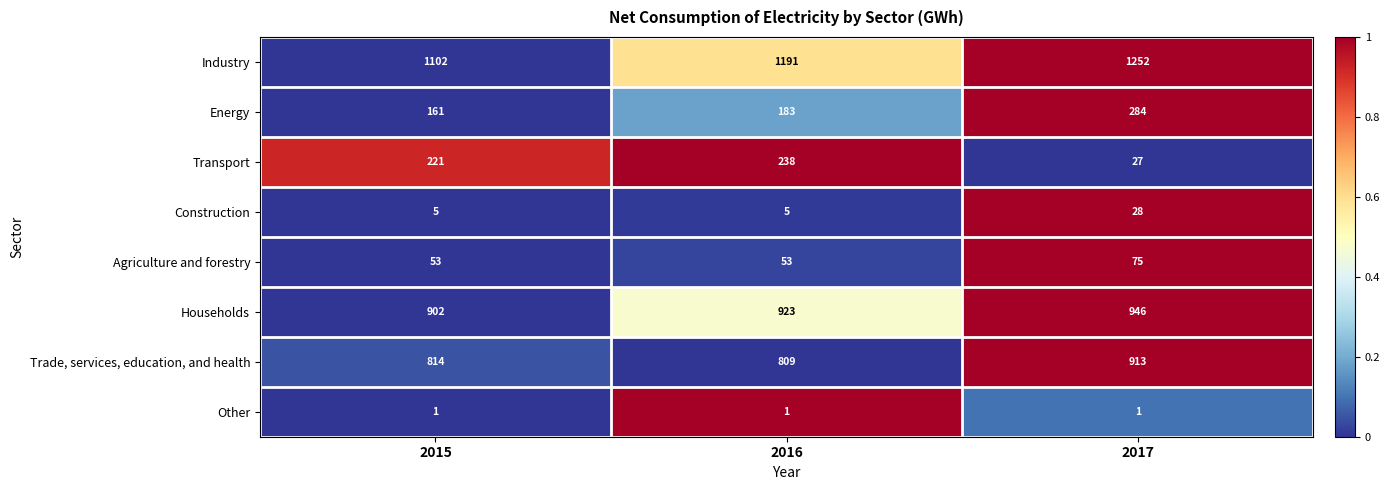

Between 2015 and 2017, which series saw the biggest shift?

Transport